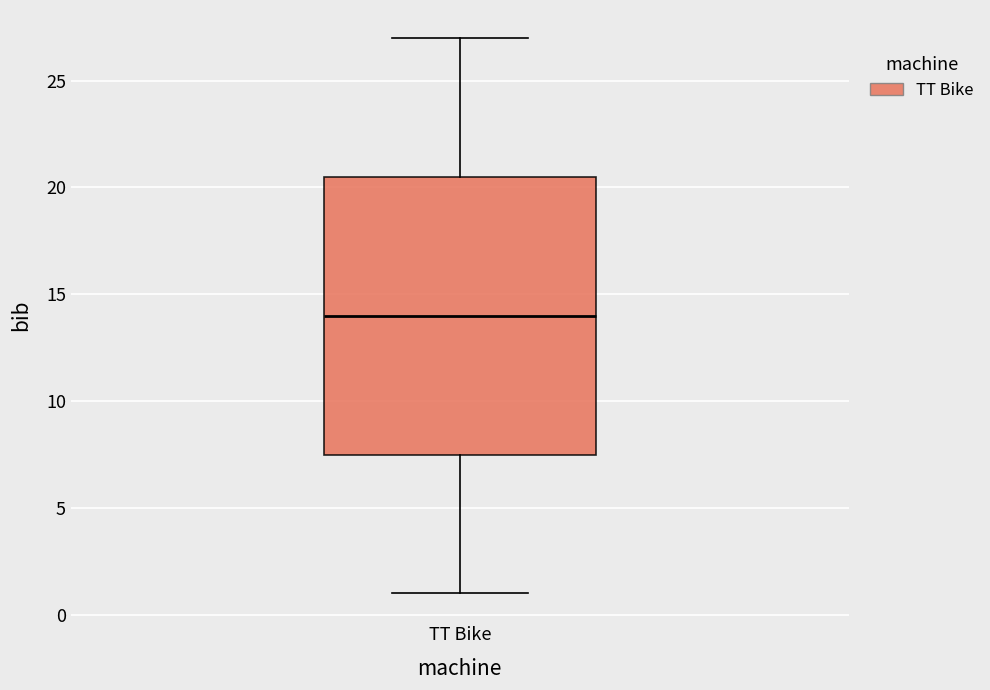

Read this box plot against the y-axis: the position of the median line, the range covered by the box, and the ends of both whiskers. The values are not printed on the chart, so give them approximately, as read against the axis.

median 14.0, box 7.5 to 20.5, whiskers 1.0 to 27.0